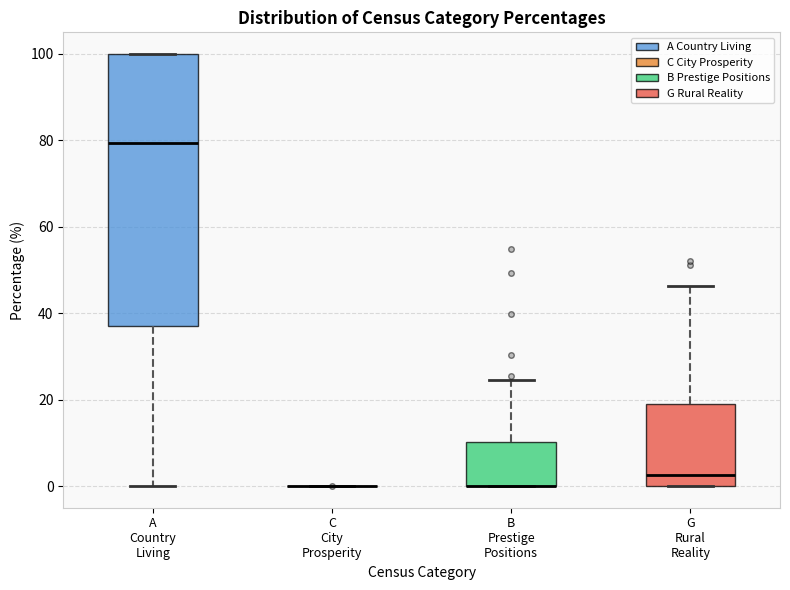

Reading left to right, read every box against the y-axis: the position of its median line, the range the box covers, and the ends of its whiskers. The values are not printed on the chart, so give them approximately, as read against the axis.

A Country Living: median 80, box 38 to 100, whiskers 0 to 100
C City Prosperity: box collapsed to a line at 0, whiskers 0 to 0
B Prestige Positions: median 0 (drawn on the box's lower edge), box 0 to 10, whiskers 0 to 24
G Rural Reality: median 2, box 0 to 18, whiskers 0 to 46